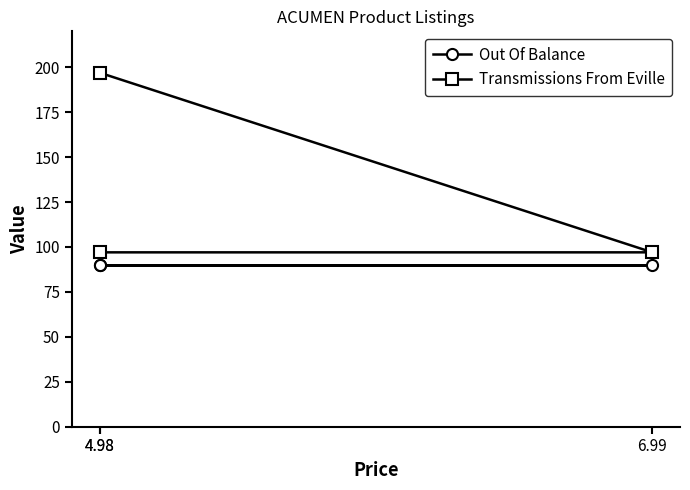

Which series has the largest total across all categories?

Transmissions From Eville